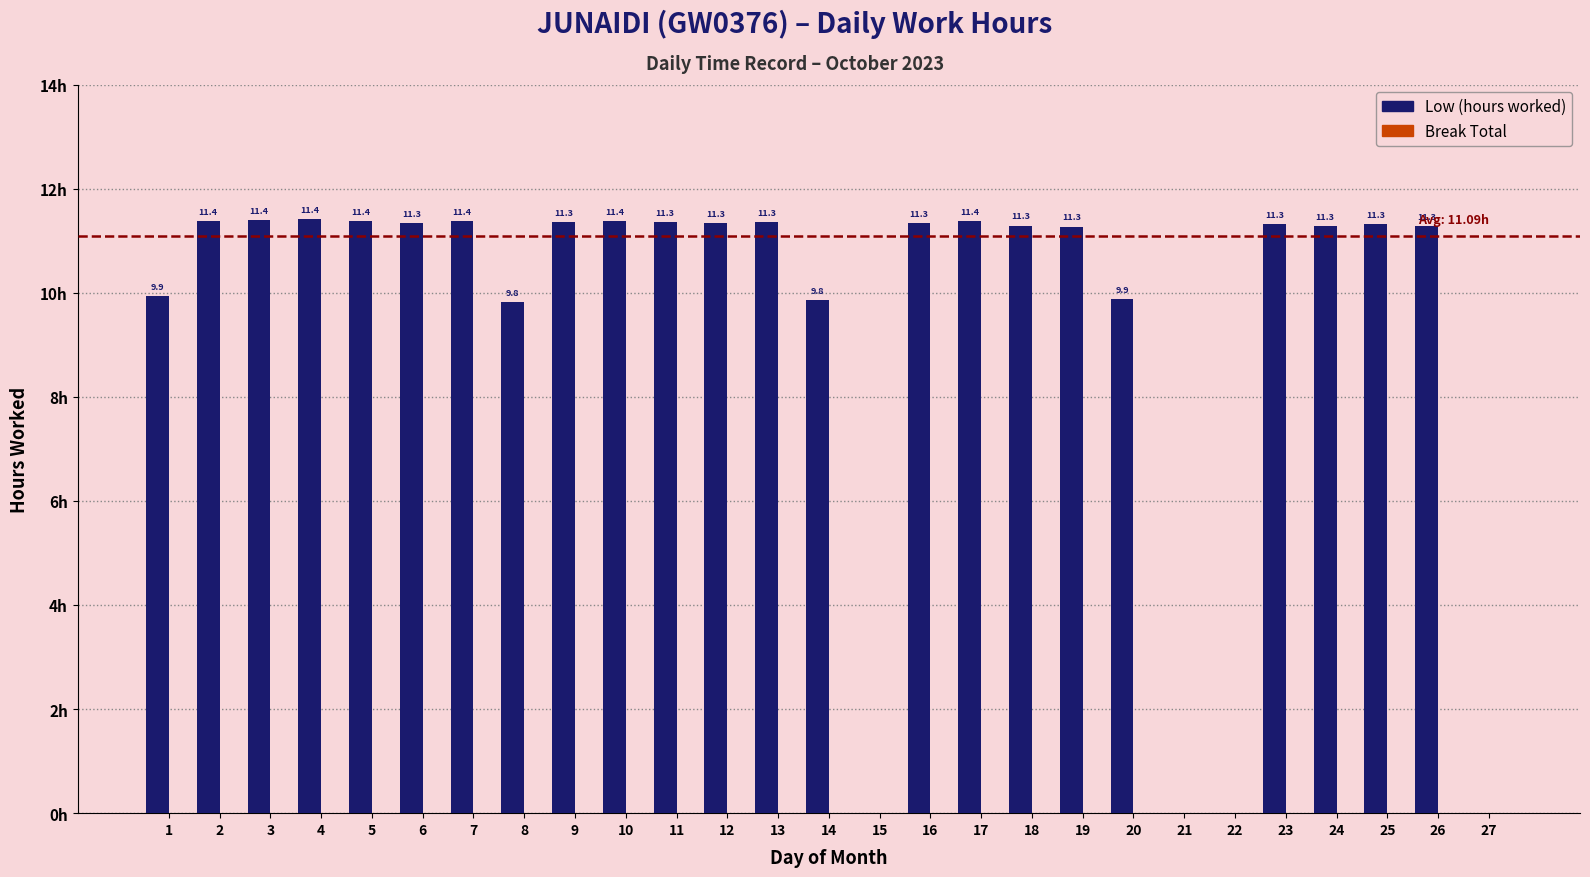

Are the bars horizontal?

No